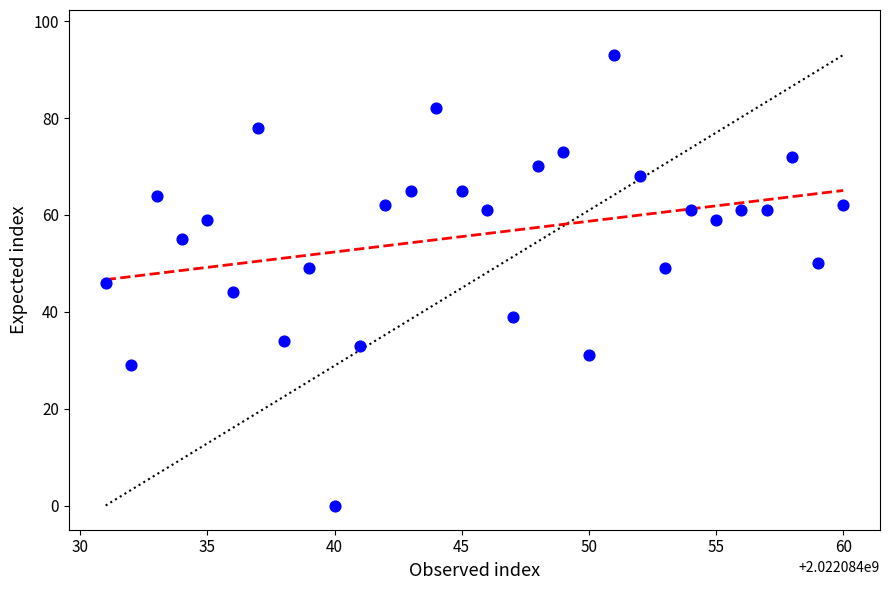

What is the range of X values (max minus min)?

29